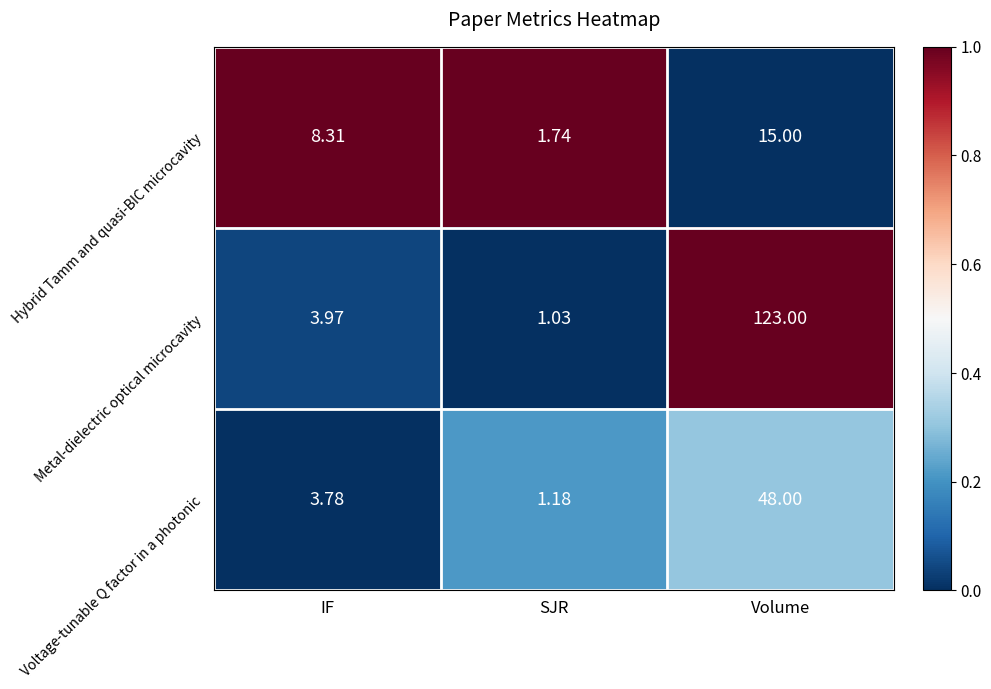

List the labels in order of Hybrid Tamm and quasi-BIC microcavity value, largest first.

Volume, IF, SJR